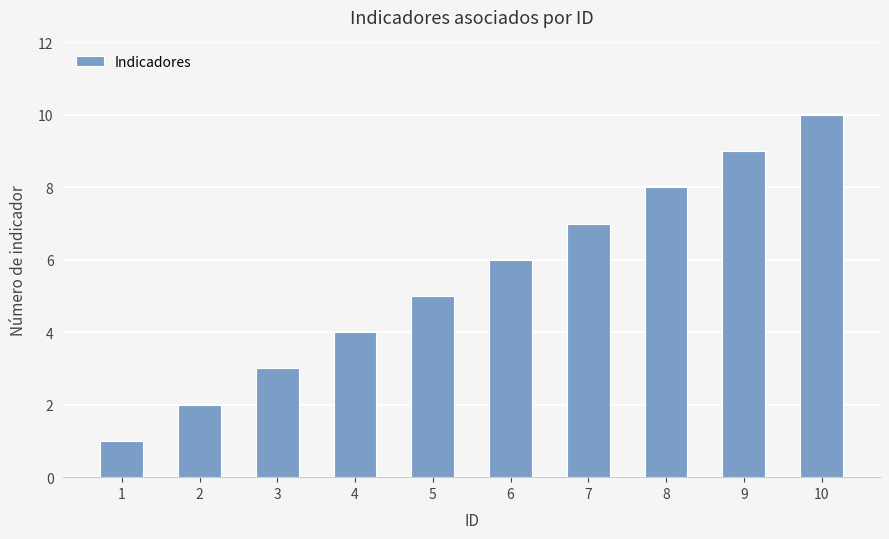

What is the minimum value shown in the chart?

1